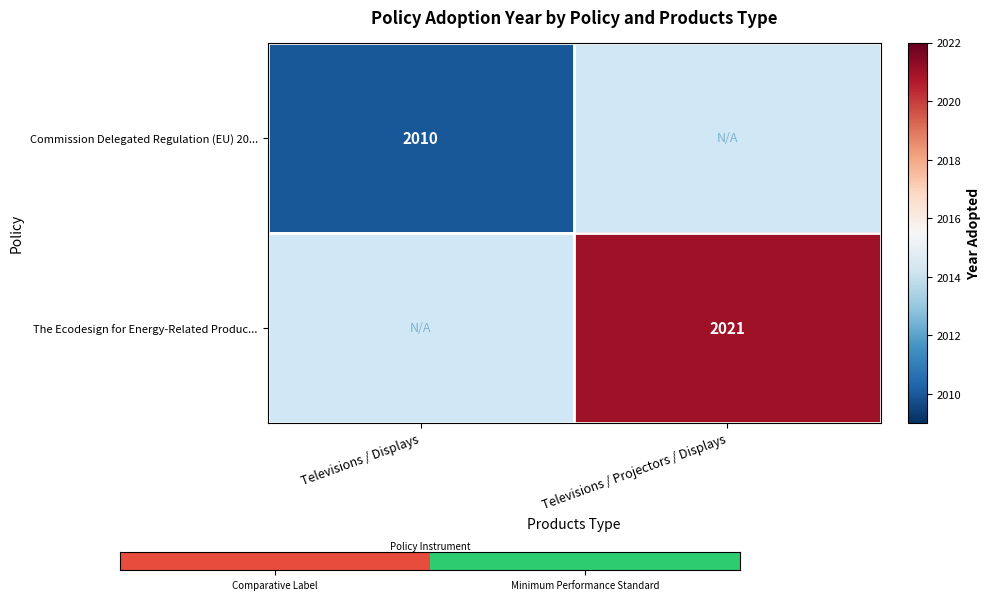

Is it true that The Ecodesign for Energy-Related Produc... equals 3410 at Televisions / Projectors / Displays?

False